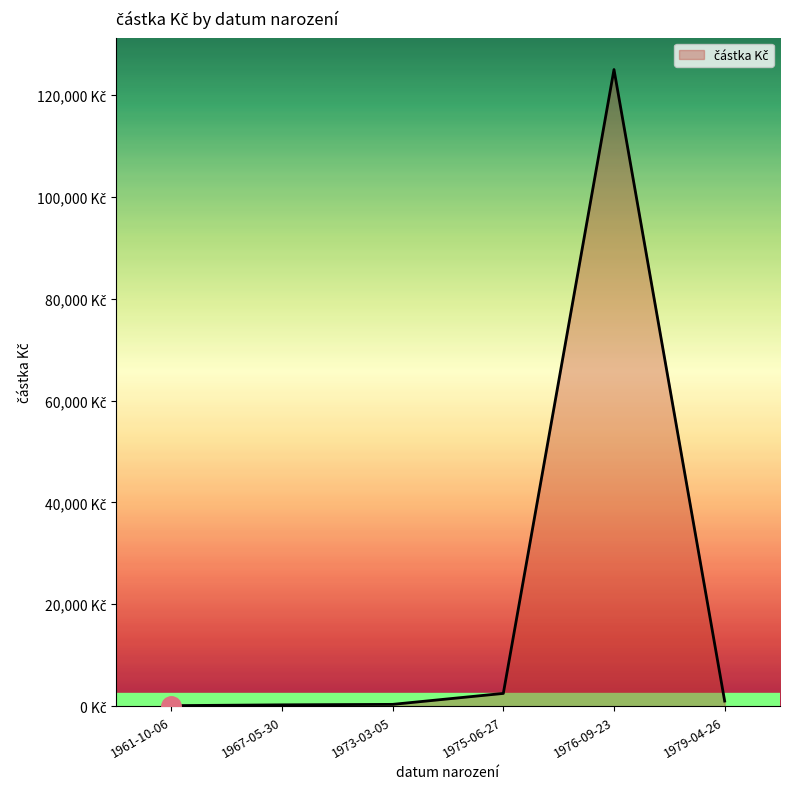

Rank the categories by value from lowest to highest.

1961-10-06, 1967-05-30, 1973-03-05, 1979-04-26, 1975-06-27, 1976-09-23